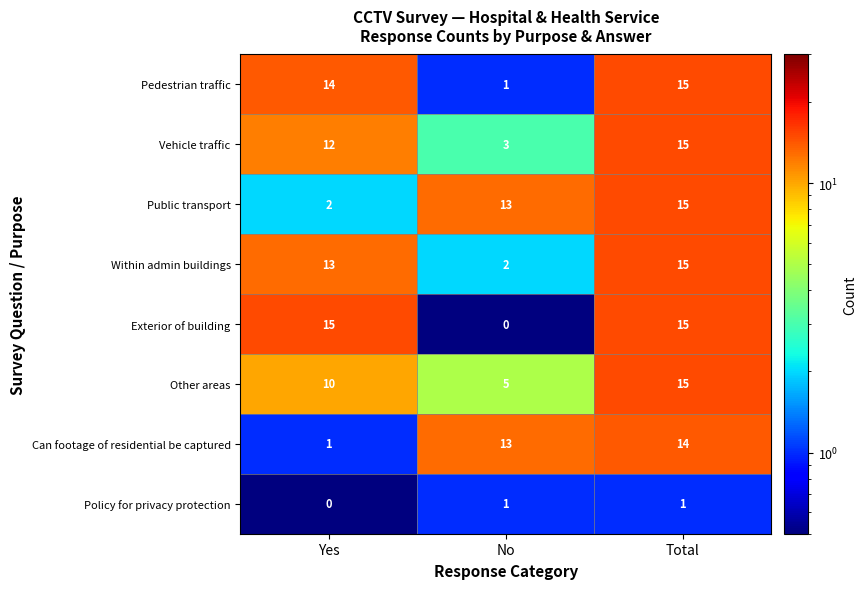

List the labels in order of Within admin buildings value, smallest first.

No, Yes, Total